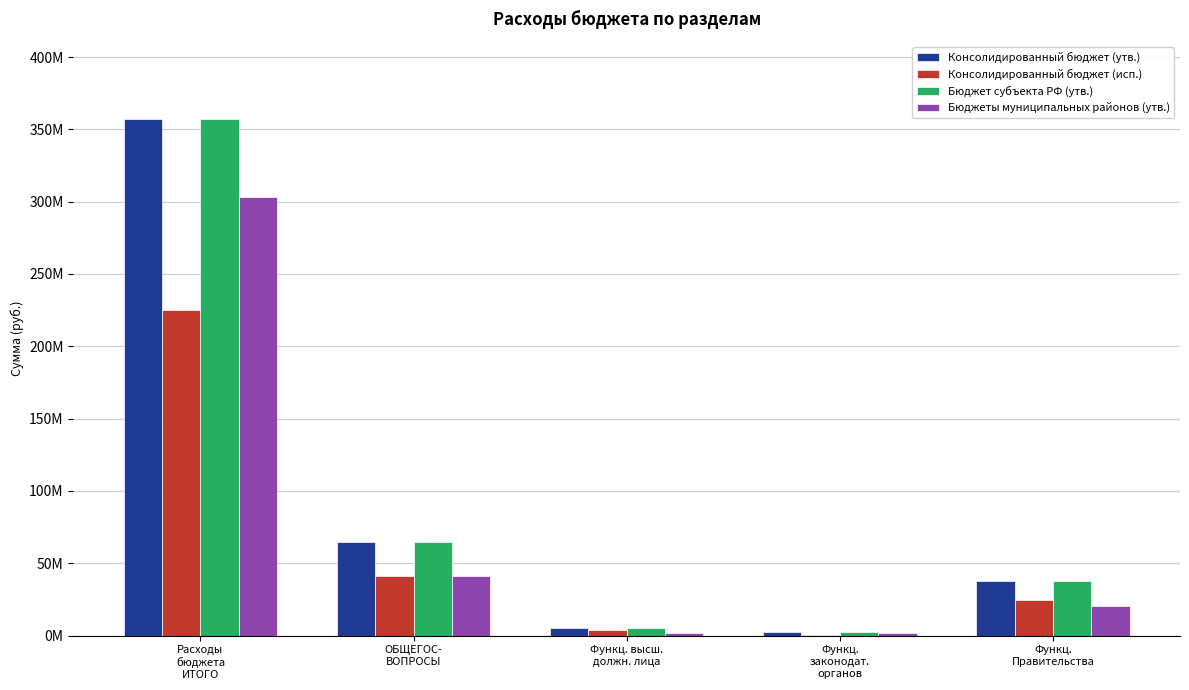

Is it true that Бюджеты муниципальных районов (утв.) equals 208940077.8 at Расходы
бюджета
ИТОГО?

False